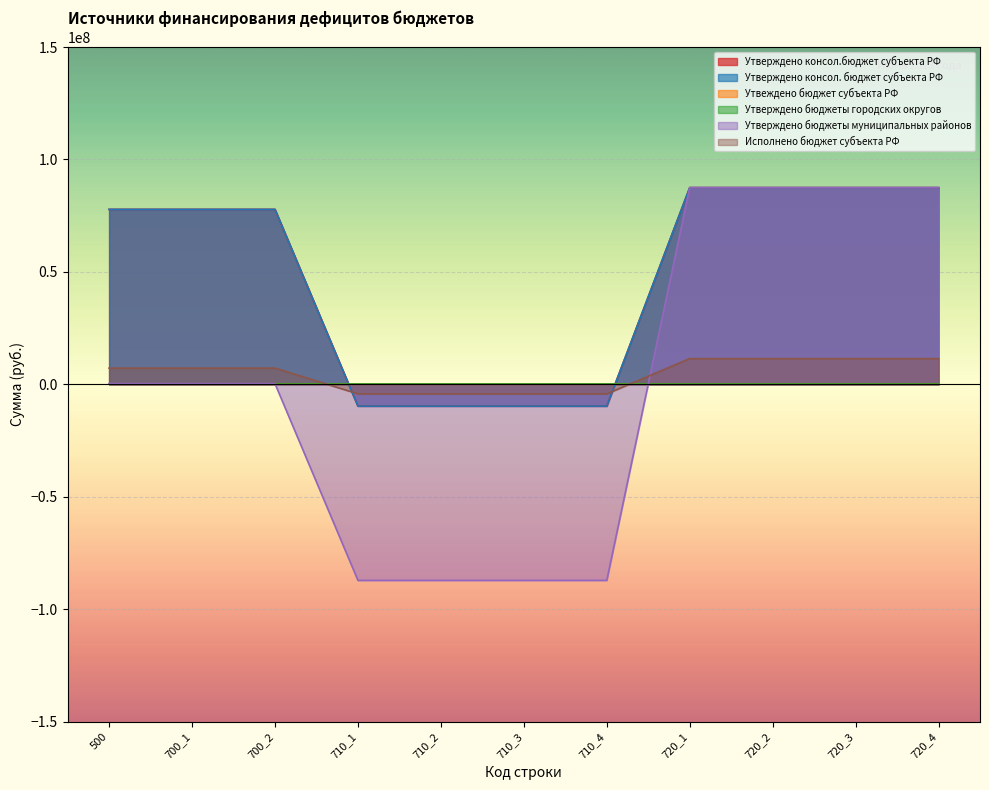

What is the lowest value of the Утверждено консол.бюджет субъекта РФ series?

-9661100.0